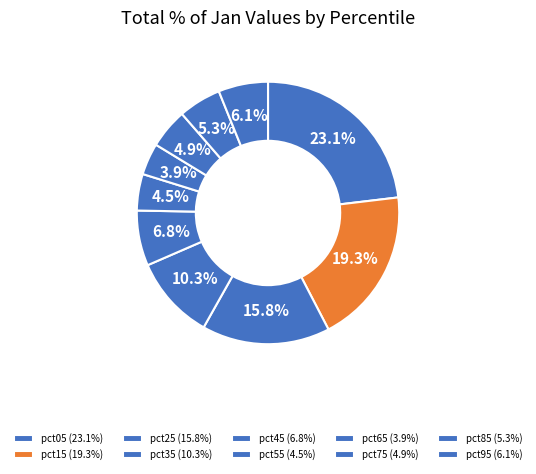

What is the smallest slice in the pie chart?

pct65